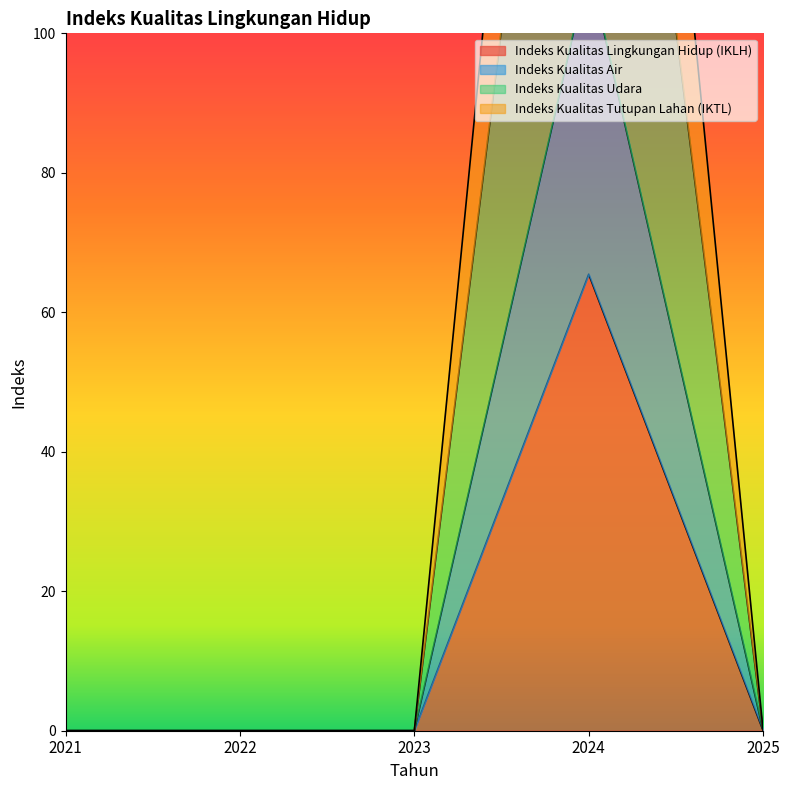

True or false: Indeks Kualitas Tutupan Lahan (IKTL) has a value of 98.1 at 2021.

False